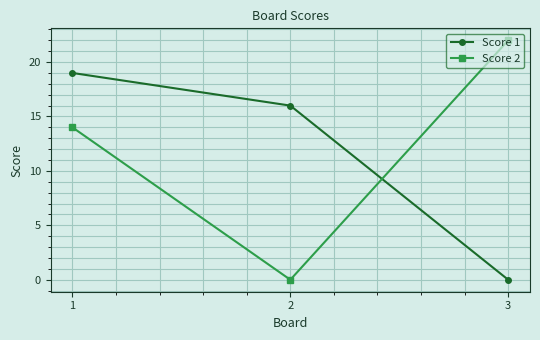

What are all the series names shown in the legend?

Score 1, Score 2